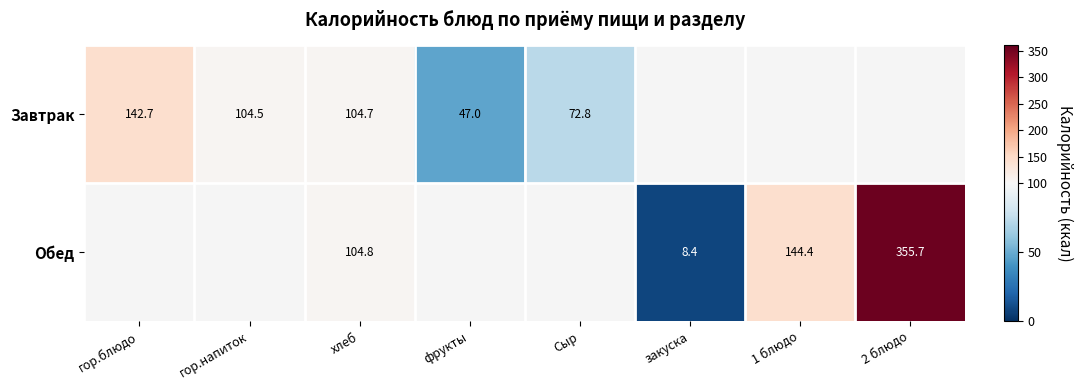

Is the value of Завтрак at гор.напиток greater than the value of Обед at 2 блюдо?

No